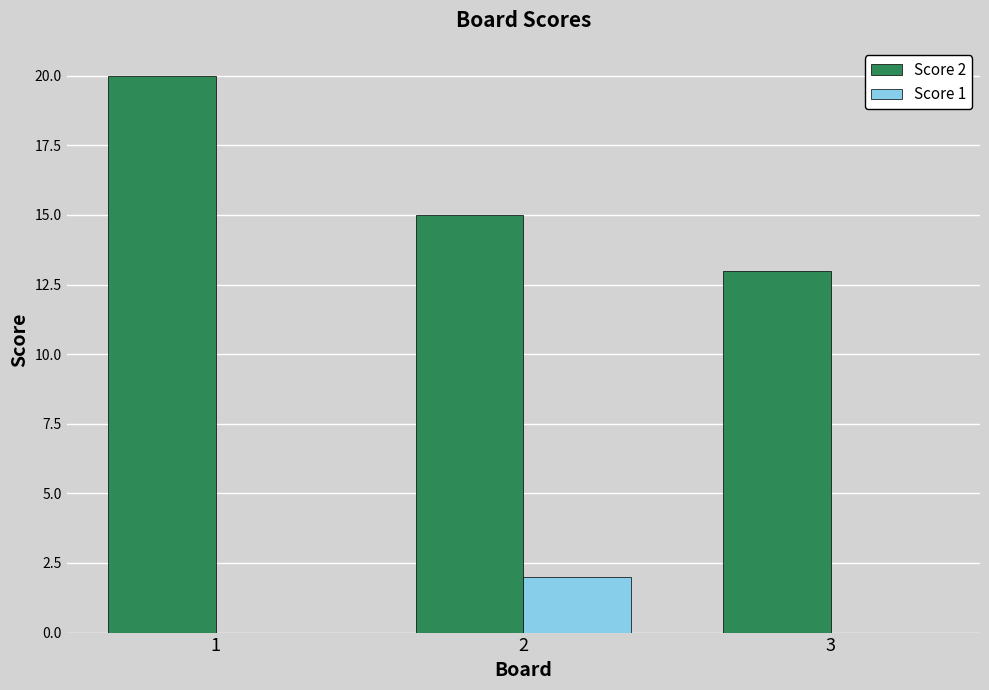

What is the total value across all series at 2?

17